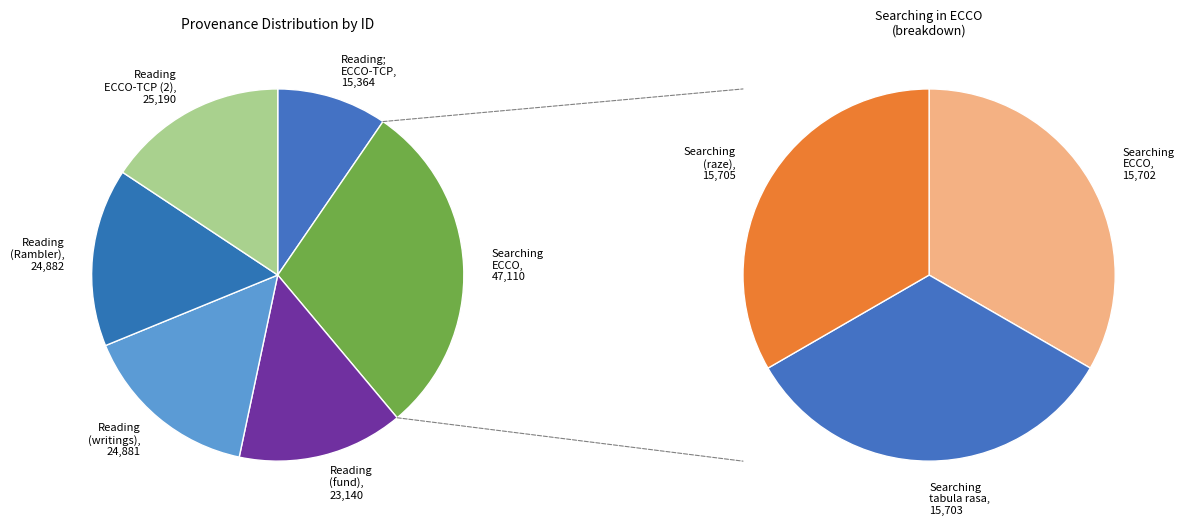

Which has a higher value, Searching in ECCO or Searching tabula rasa in ECCO?

Searching tabula rasa in ECCO